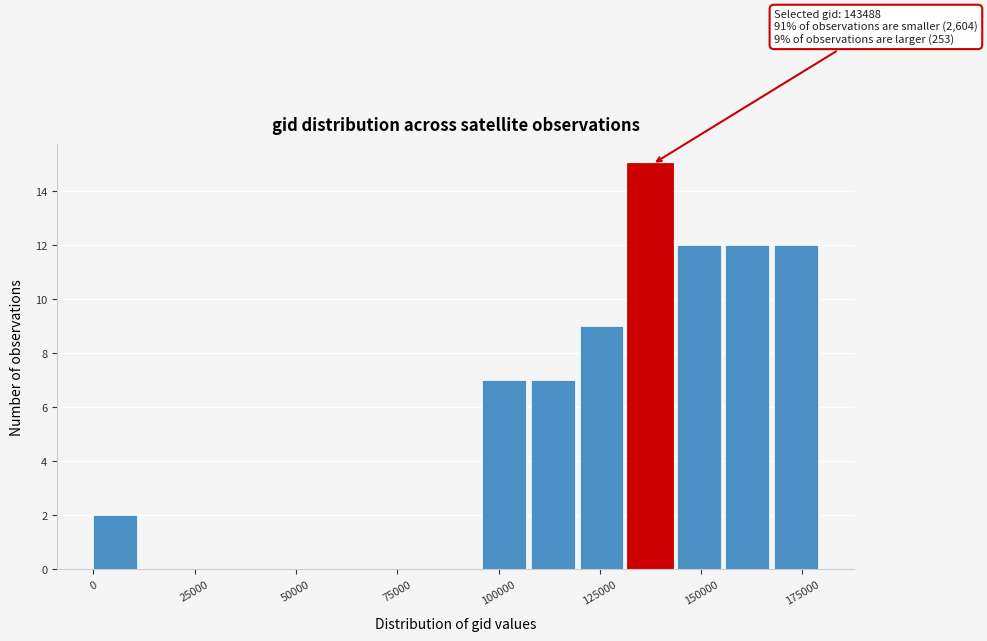

Read against the x-axis, roughly where is the centre of the tallest bar?

135000